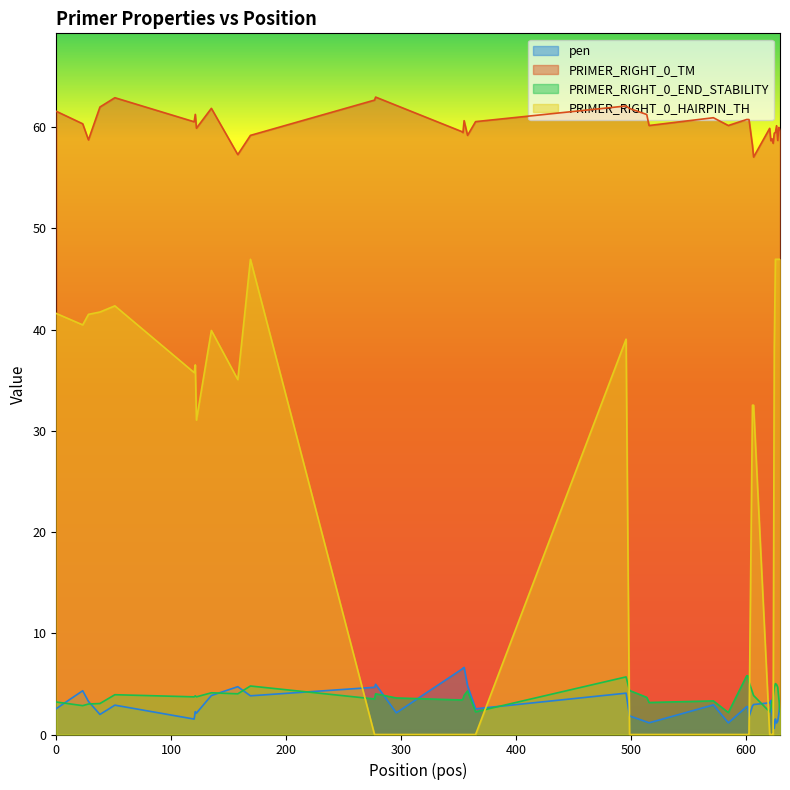

What is the highest value of the PRIMER_RIGHT_0_TM series?

63.0